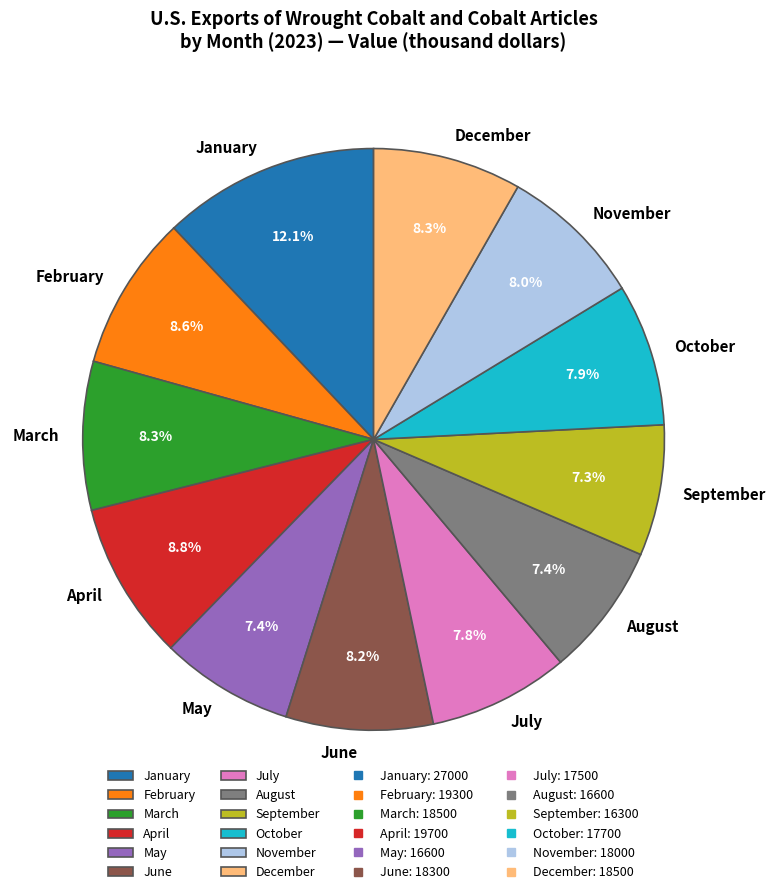

What is the largest slice in the pie chart?

January